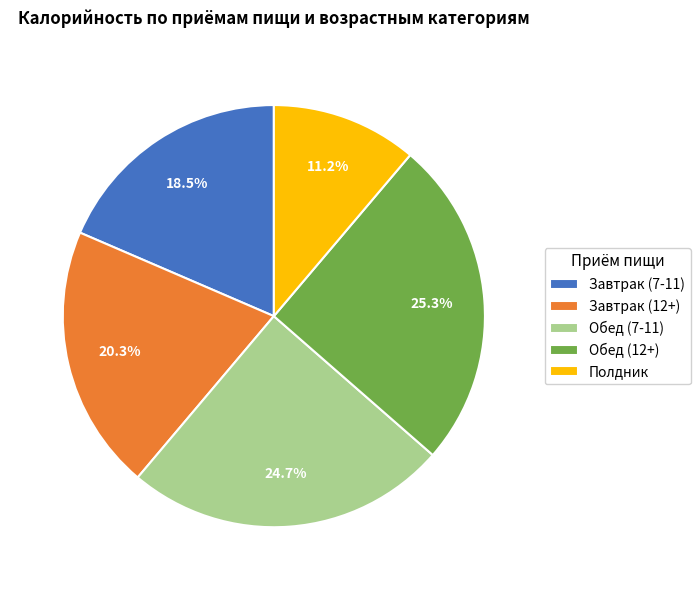

To the nearest percent, what is the combined percentage of Завтрак (7-11) and Обед (12+)?

44%